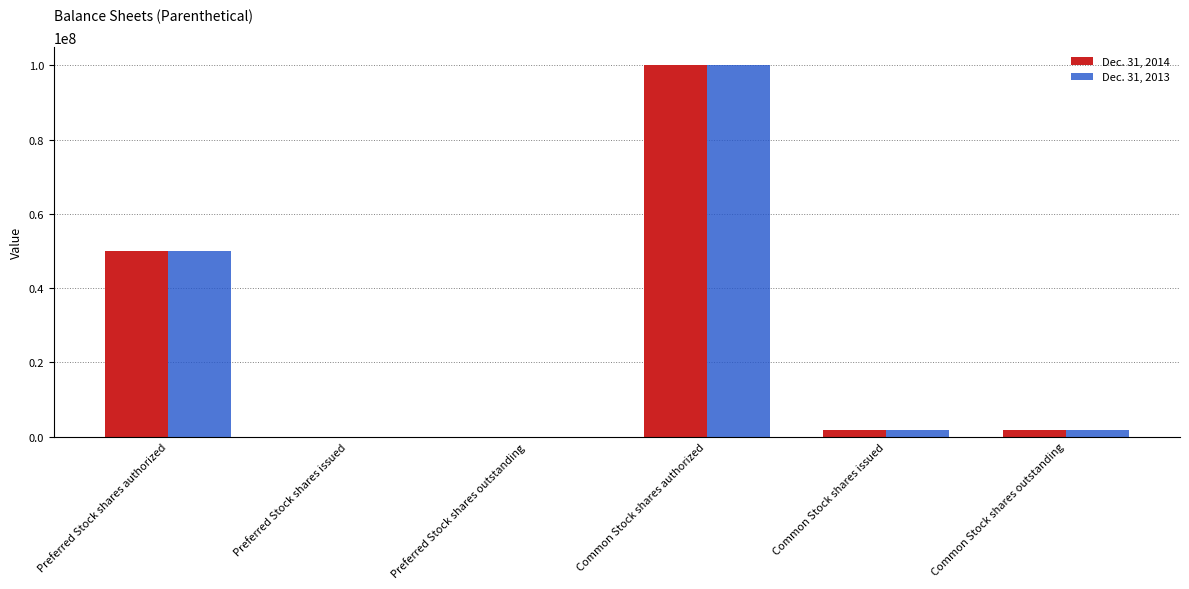

At which label does Dec. 31, 2013 reach its peak?

Common Stock shares authorized